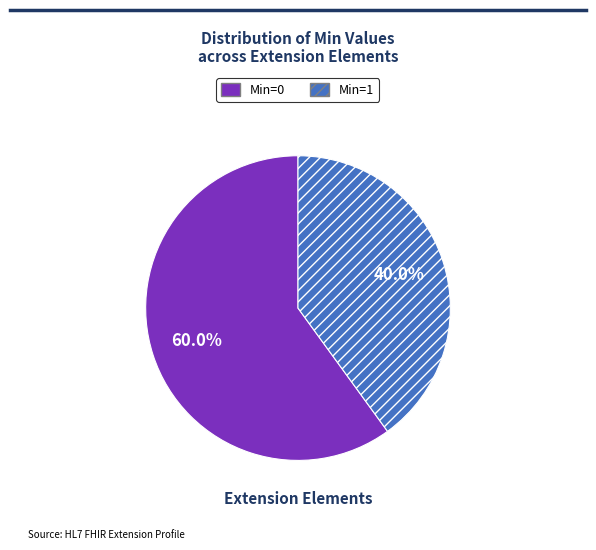

Is there a majority slice in this chart?

Yes